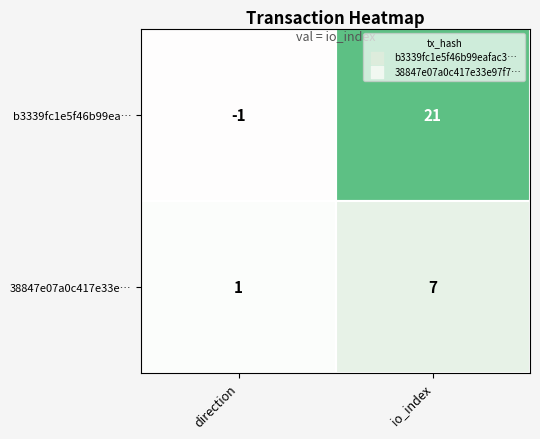

Which series has the largest range (max minus min)?

b3339fc1e5f46b99ea…